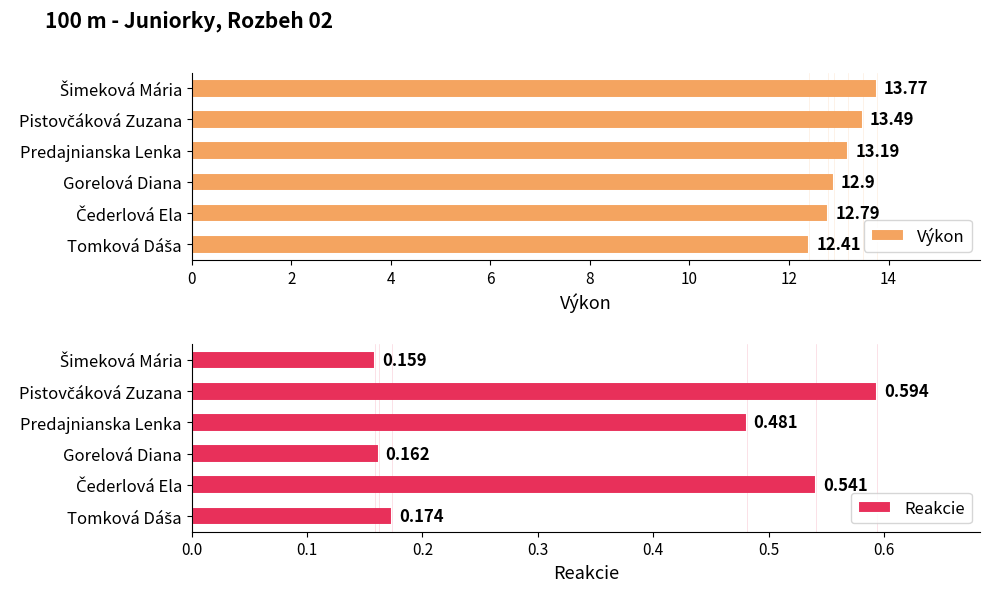

What is the average value of the Výkon series?

13.1